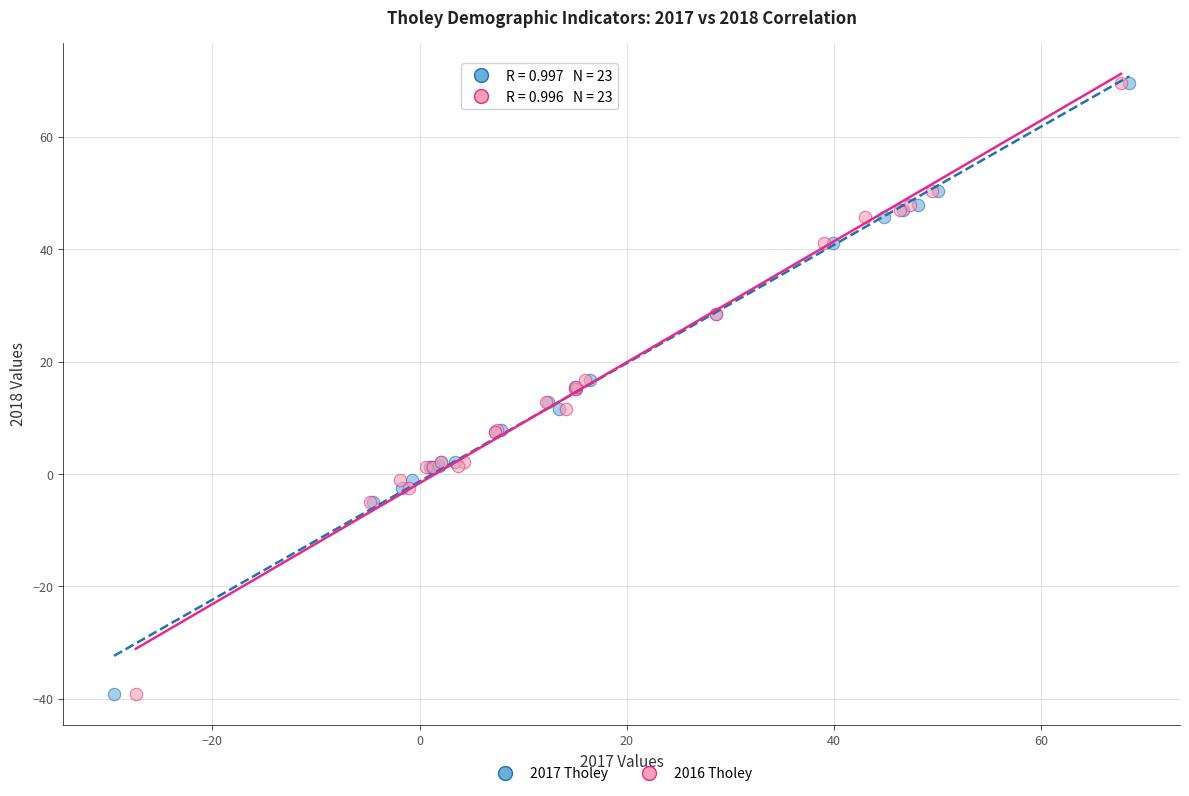

What are all the series names shown in the legend?

2017 Tholey, 2016 Tholey